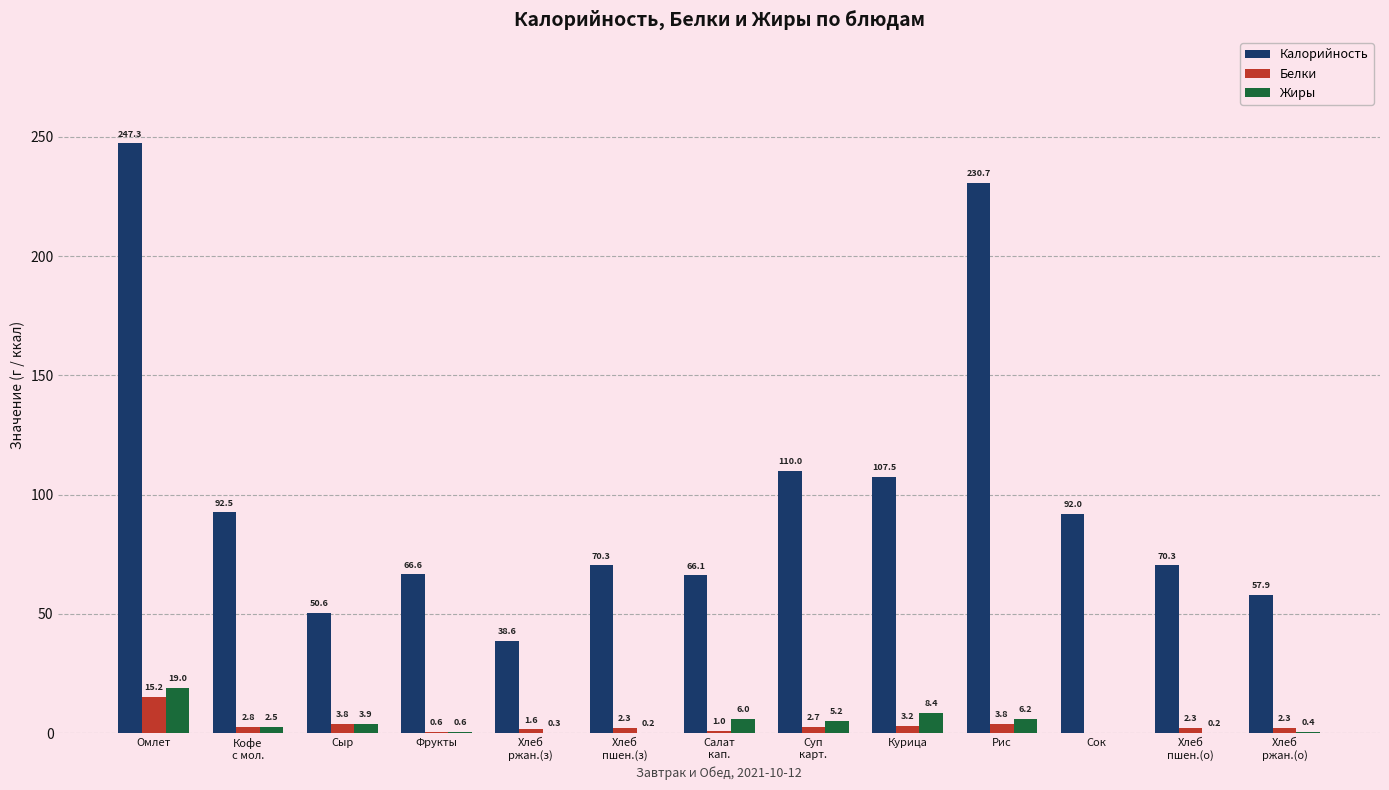

At which category is the sum across all series the highest?

Омлет